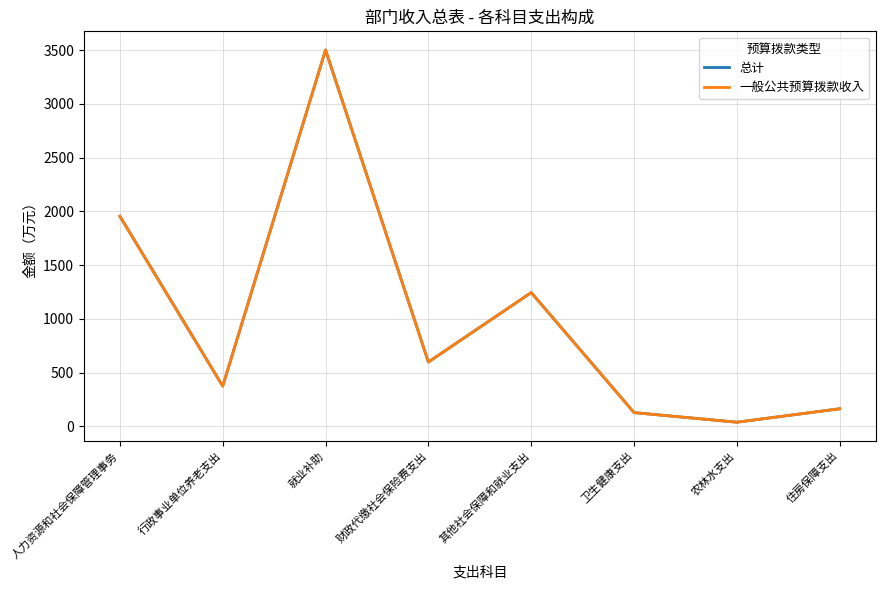

Reading left to right, extract all data points from this chart.

总计: 1954.5	375.2	3501.0	599.0	1245.0	128.9	39.6	164.6
一般公共预算拨款收入: 1954.5	375.2	3501.0	599.0	1245.0	128.9	39.6	164.6